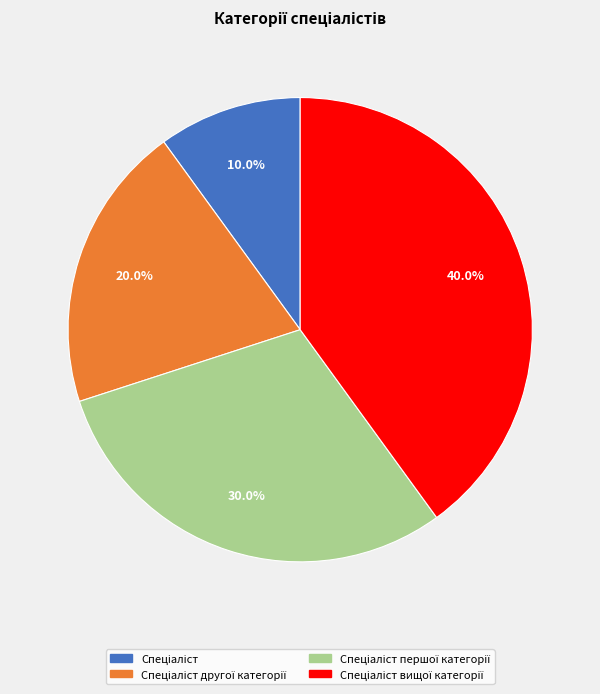

Is there any slice that represents more than half of the pie?

No